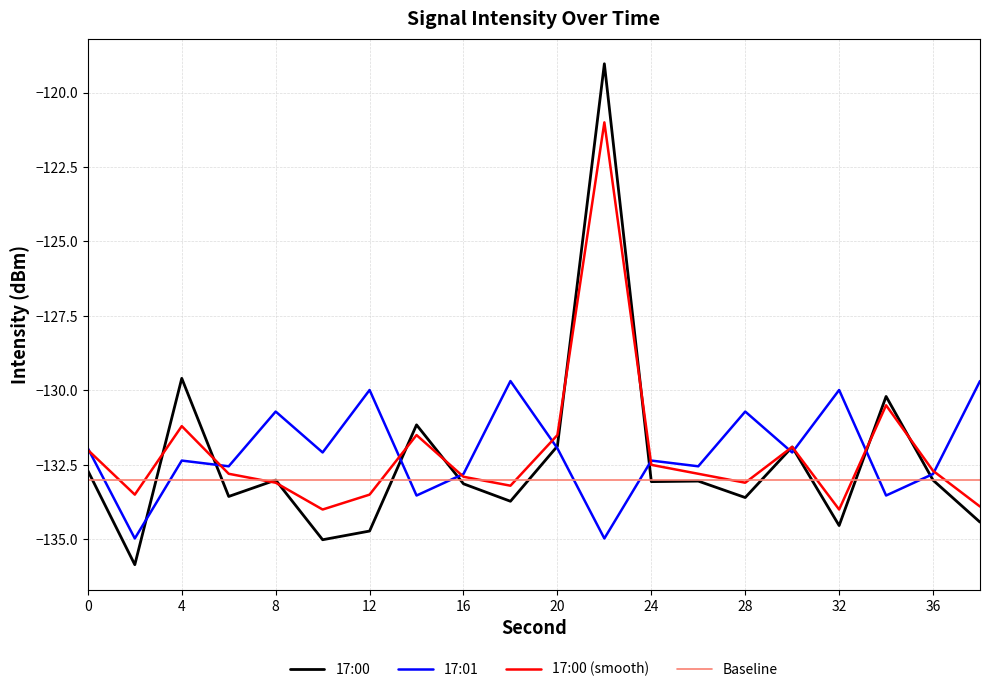

Rank the series by their maximum value, from lowest to highest.

Baseline, 17:01, 17:00 (smooth), 17:00